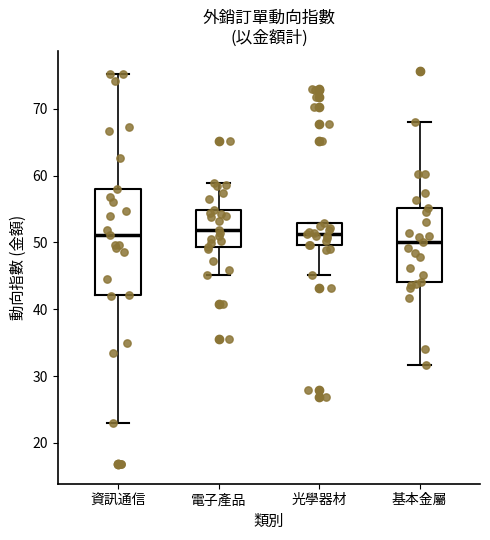

Reading left to right, transcribe this box plot: for each box, give where its median line is, the range the box spans, and where its two whiskers end, as read against the y-axis. The values are not printed on the chart, so give them approximately, as read against the axis.

資訊通信: median 51, box 42 to 58, whiskers 23 to 75
電子產品: median 52, box 49 to 55, whiskers 45 to 59
光學器材: median 51, box 50 to 53, whiskers 45 to 53
基本金屬: median 50, box 44 to 55, whiskers 32 to 68